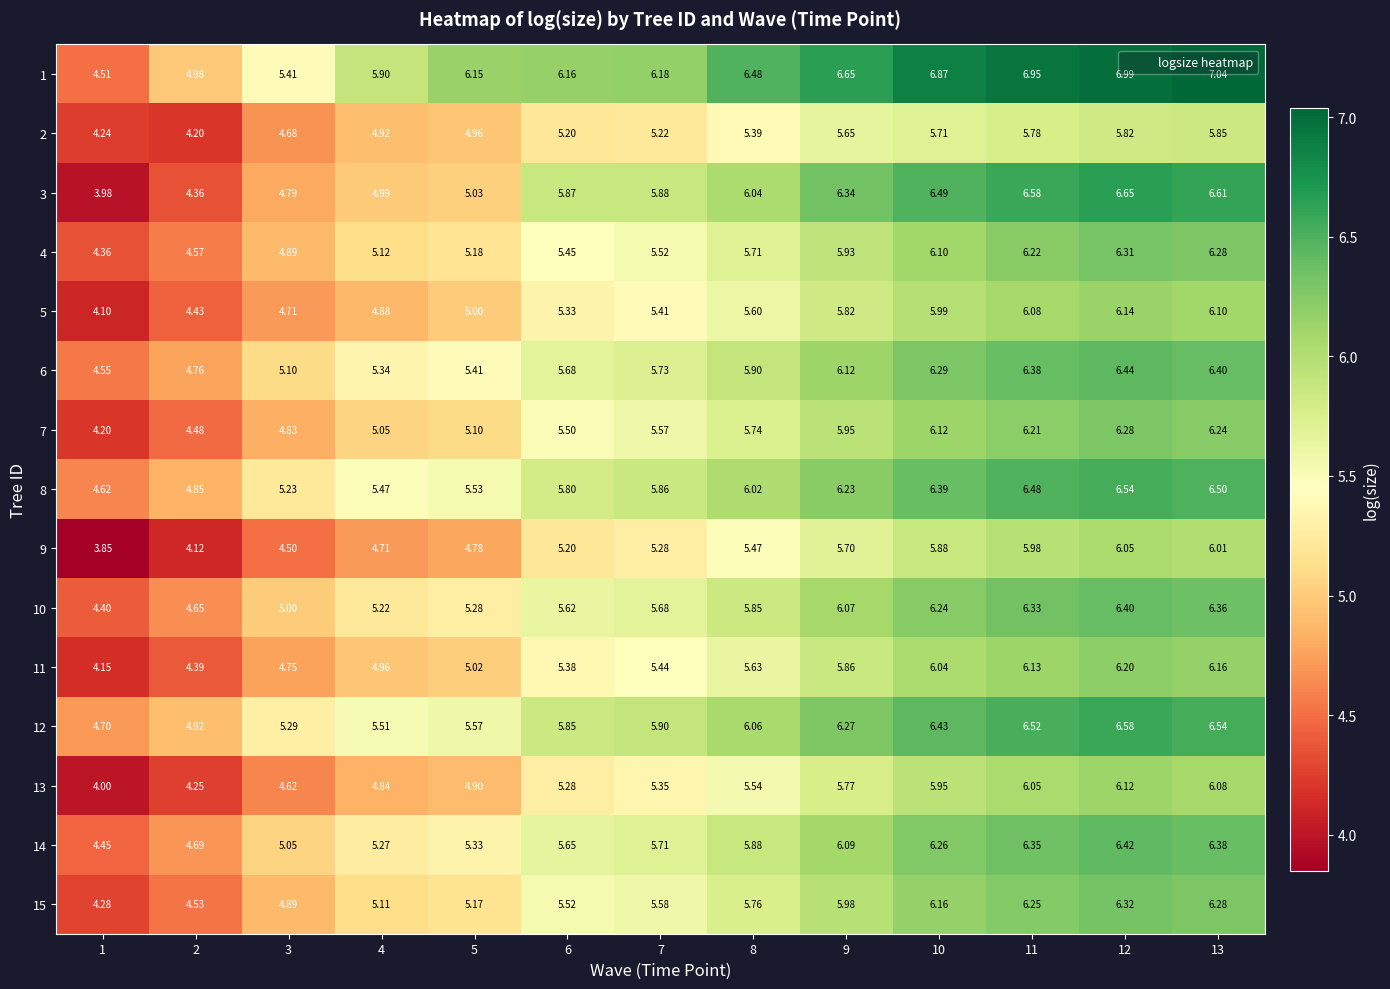

Which series has the largest range (max minus min)?

3